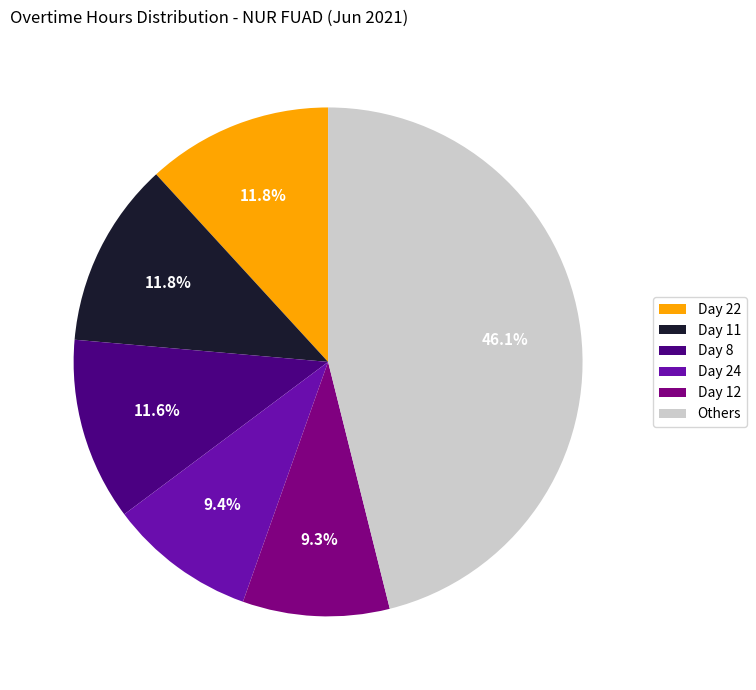

Does any single category account for the majority?

No